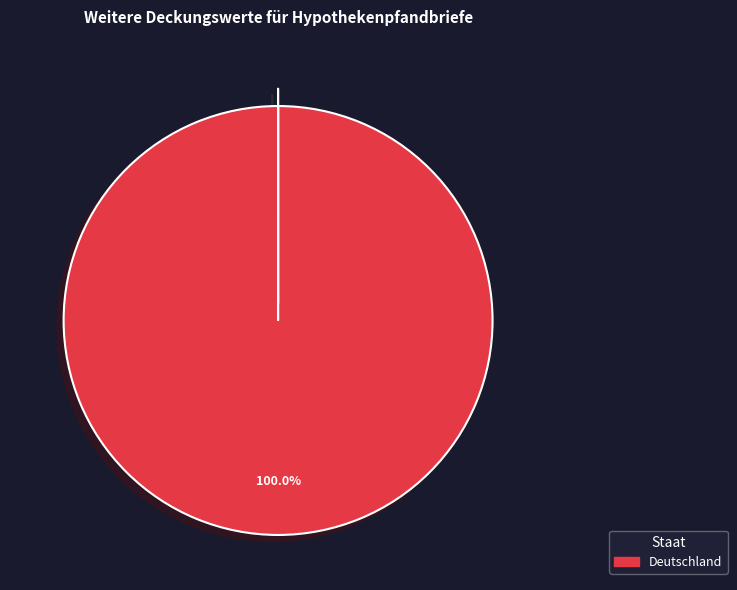

Is there any slice that represents more than half of the pie?

Yes